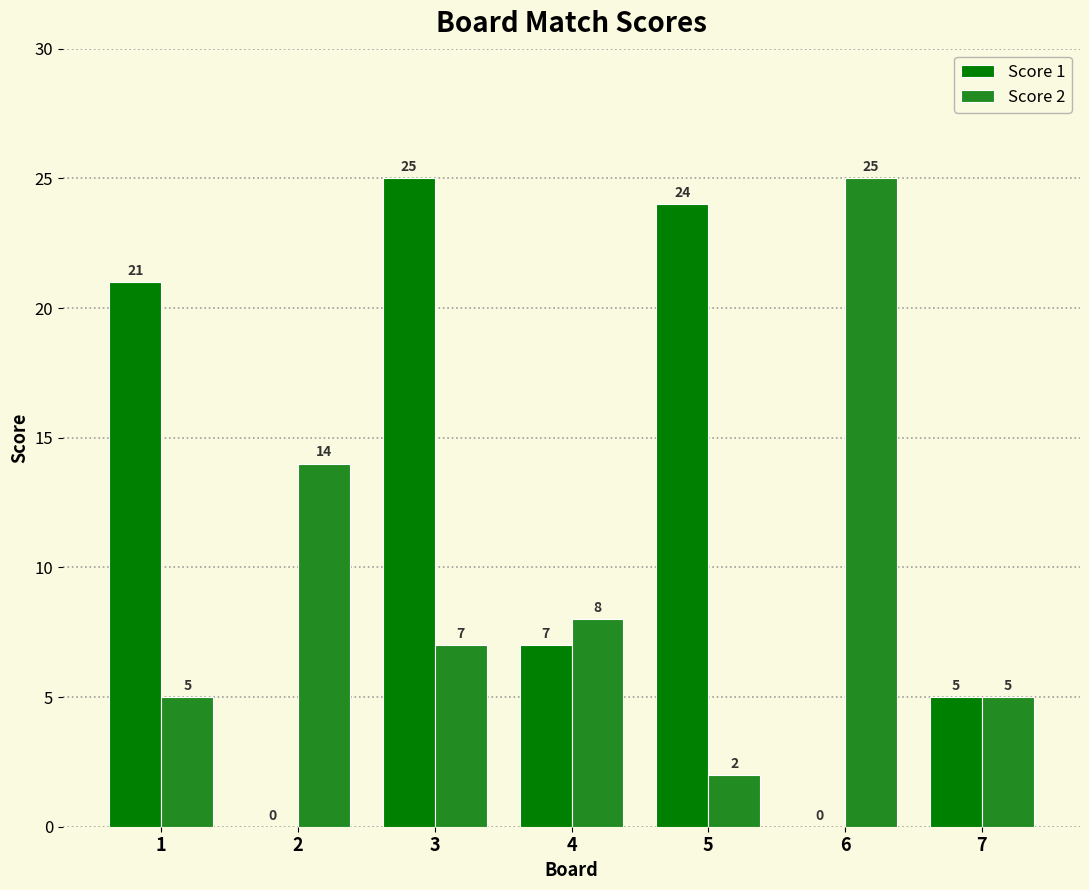

Reading left to right, list all the values displayed in this chart.

Score 1: 1=21	2=0	3=25	4=7	5=24	6=0	7=5
Score 2: 1=5	2=14	3=7	4=8	5=2	6=25	7=5